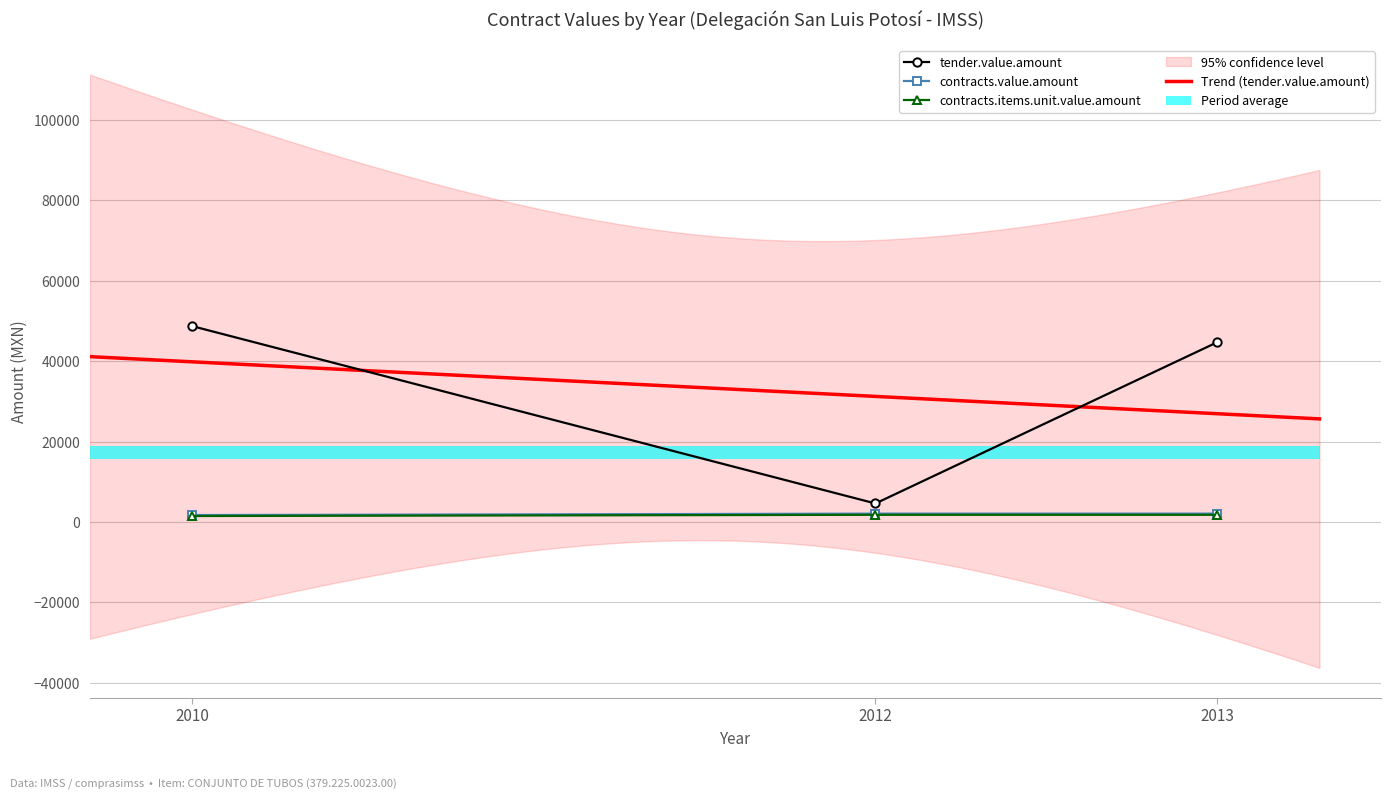

How many contracts.items.unit.value.amount values are between 1495 and 1800?

3